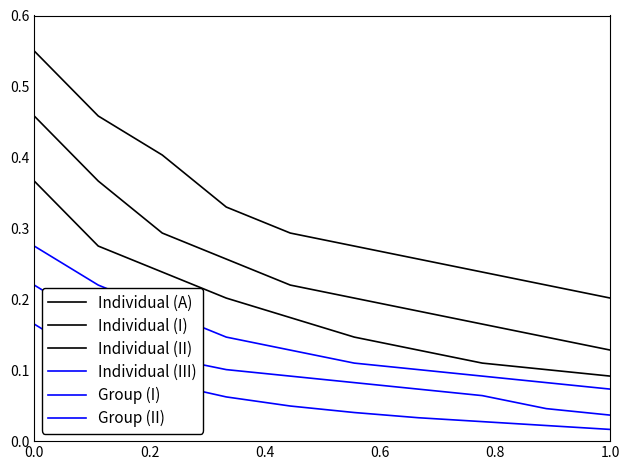

How many lines are shown in the chart?

6